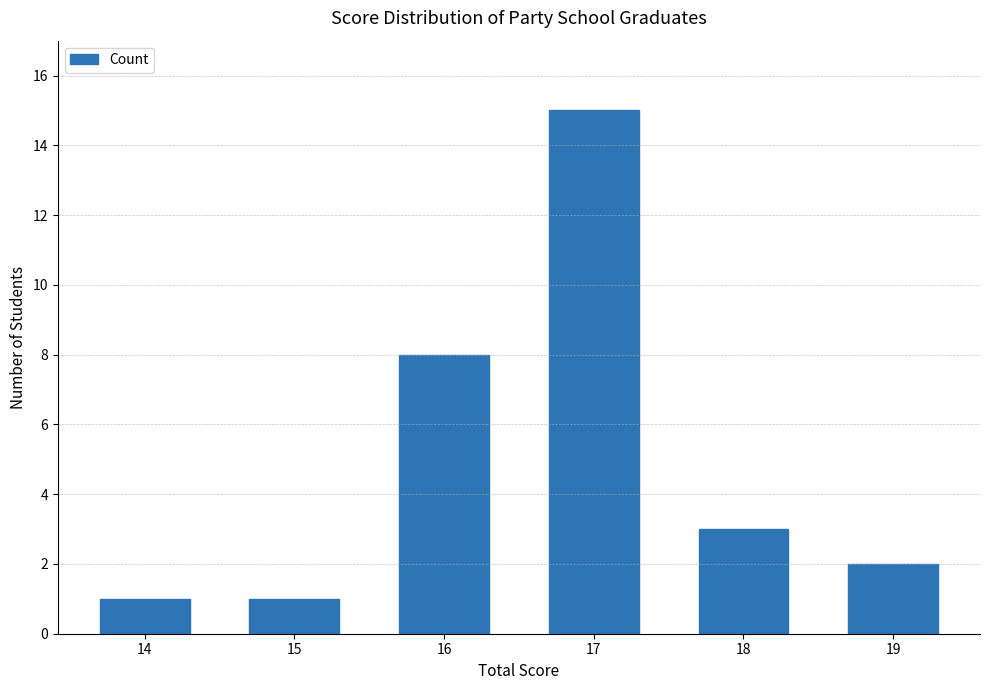

What is the average value?

5